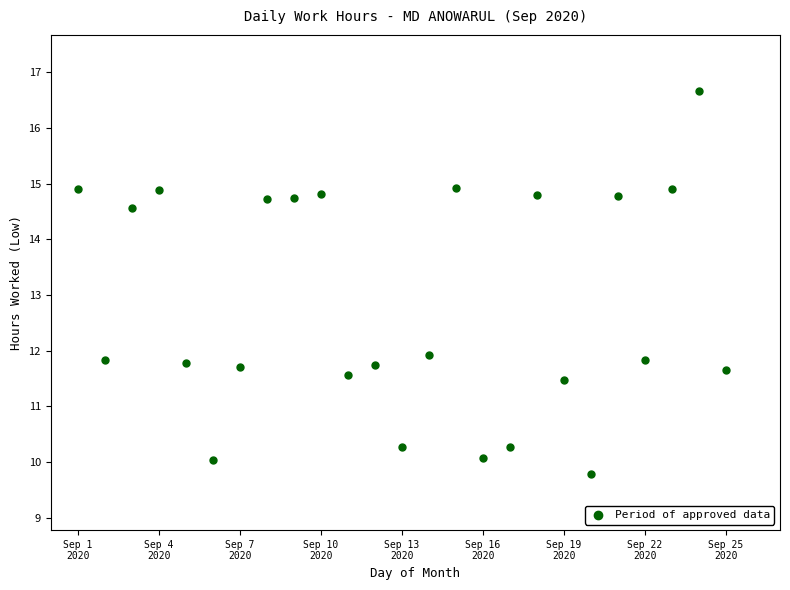

What Y value in the scatter plot is closest to 13?

11.9